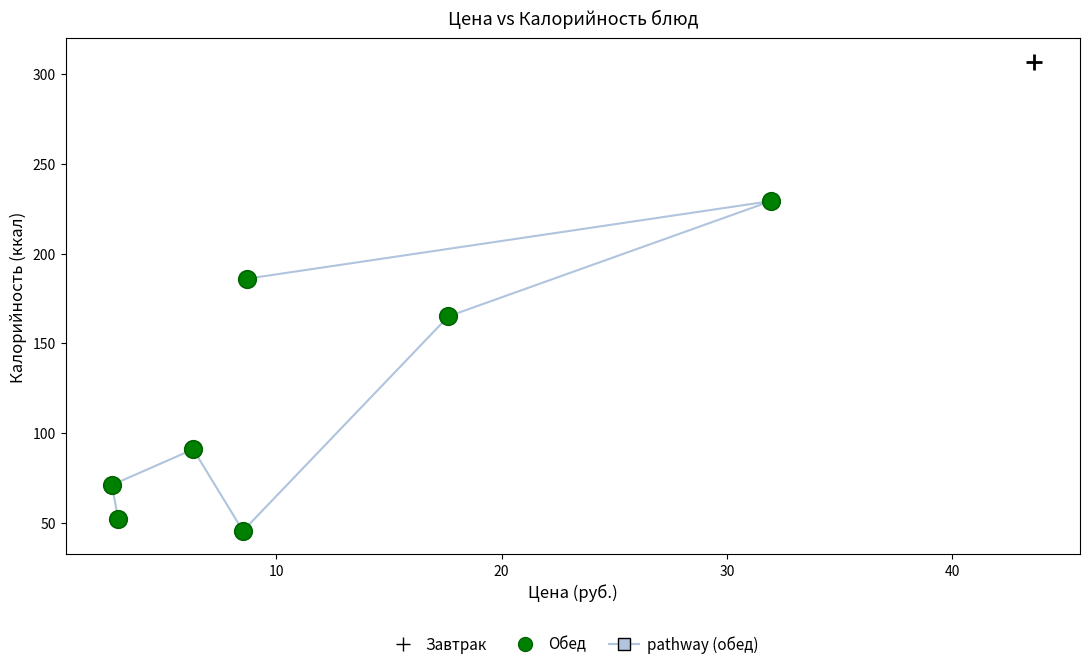

Which series contains the highest Y value?

Завтрак